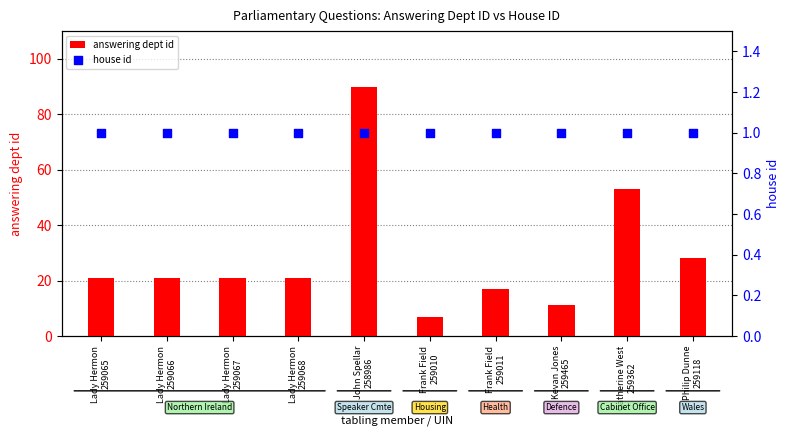

Which series has the largest total across all categories?

answering dept id